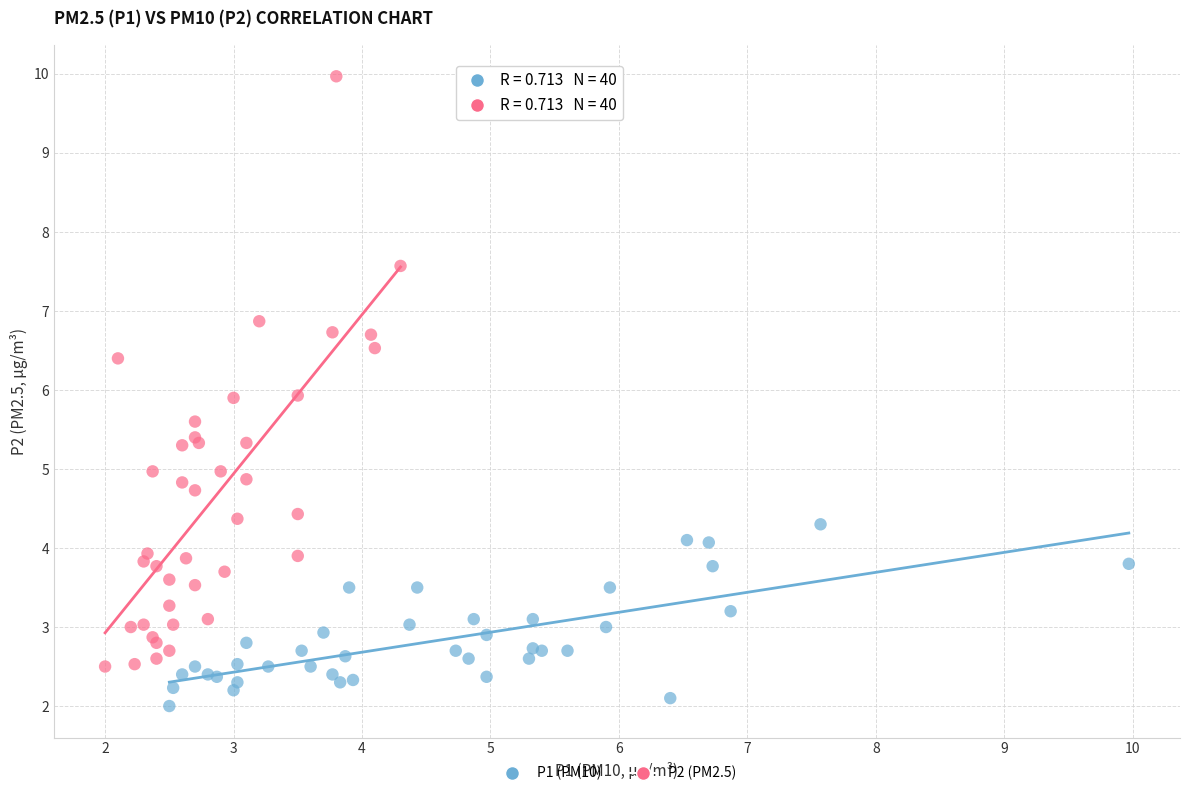

Which series has the largest Y range (max minus min)?

P2 (PM2.5)